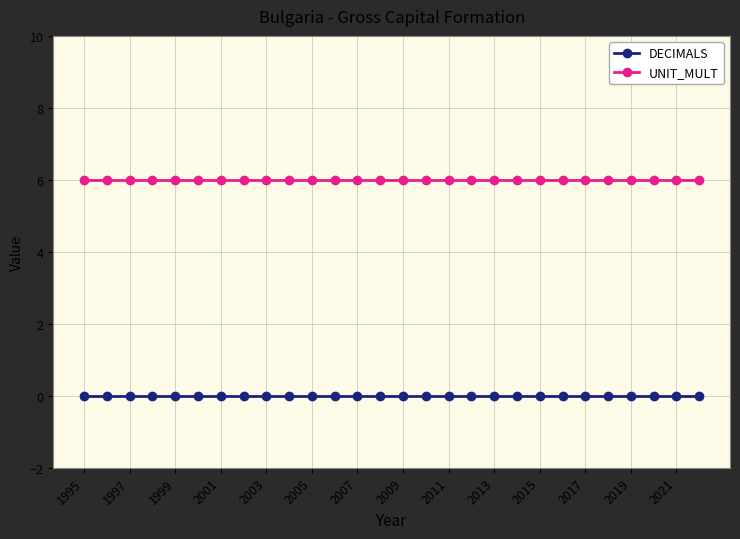

What is the maximum value for UNIT_MULT?

6